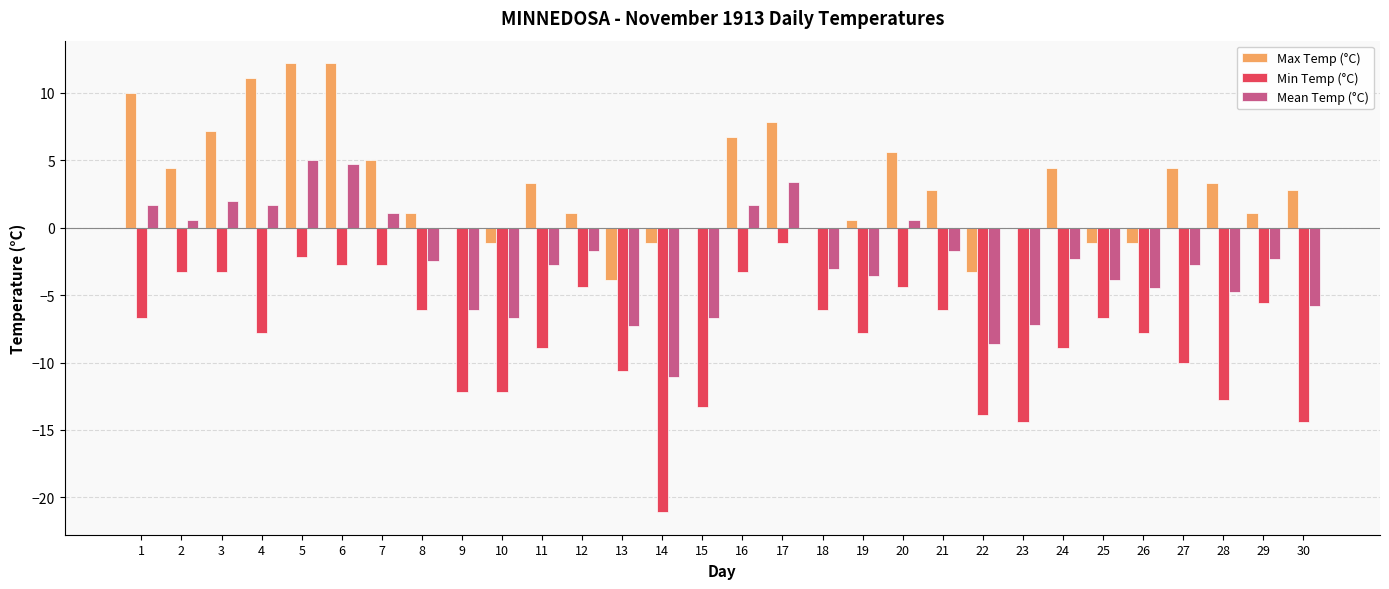

At which label does Mean Temp (°C) reach its peak?

5